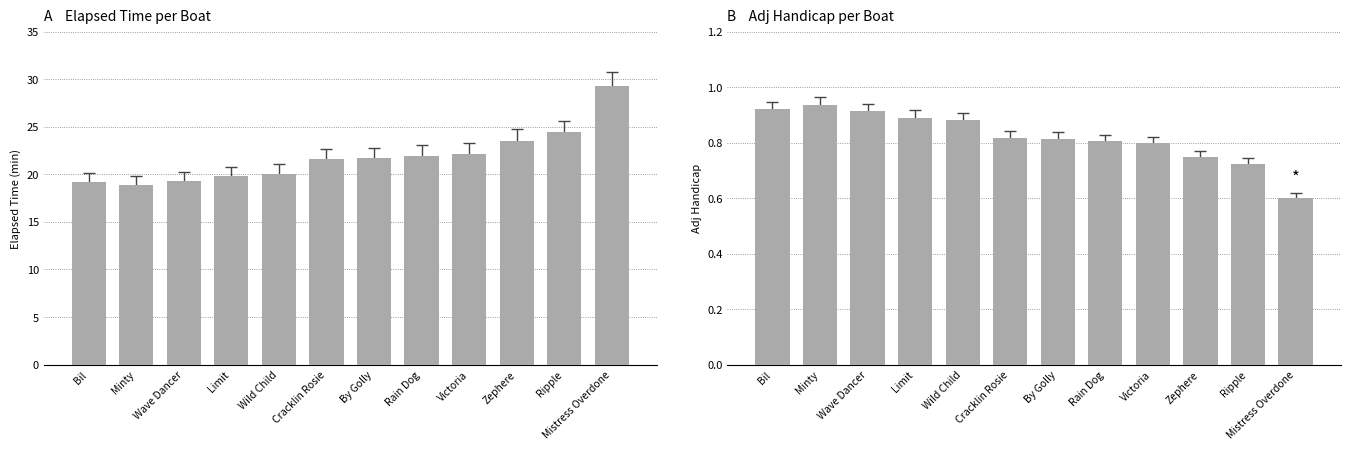

How many data points in Elapsed Time are above 21?

7